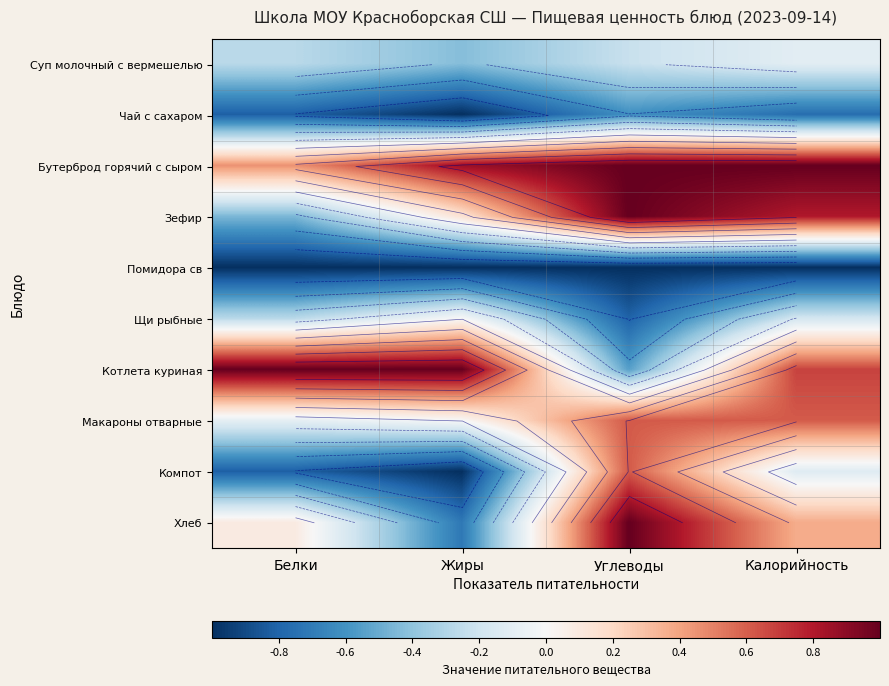

At which category does the chart reach its peak across all series?

Углеводы